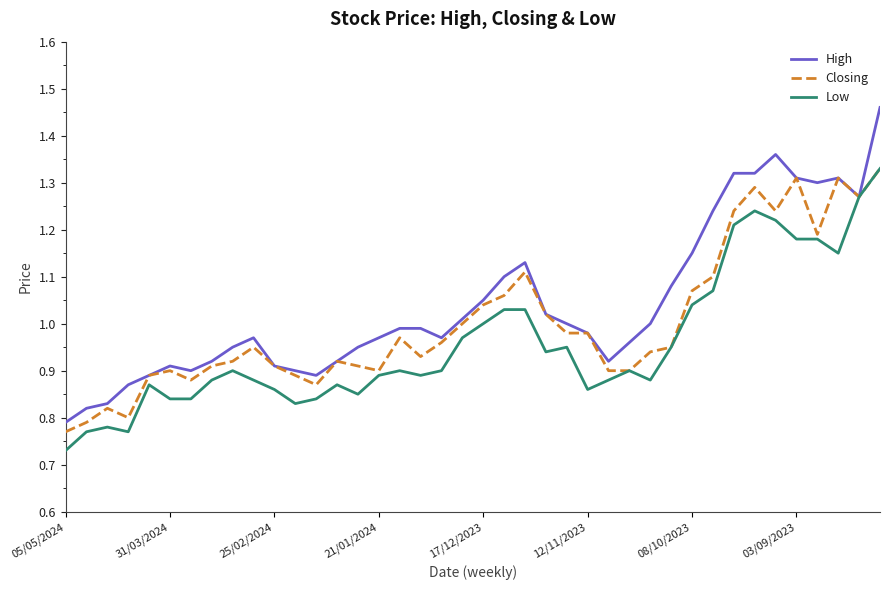

List the series in order of their overall mean, highest first.

High, Closing, Low